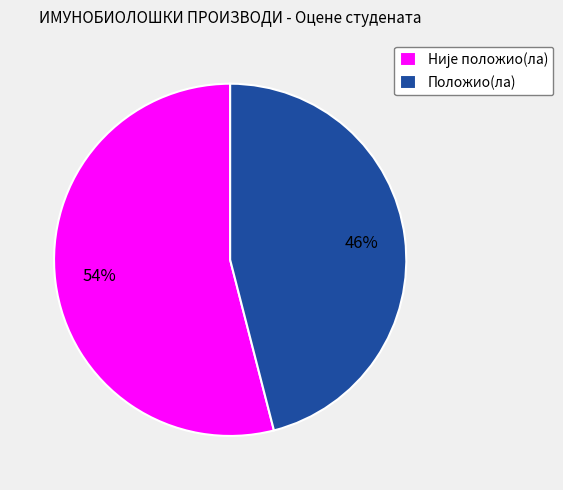

The Положио(ла) slice represents 36% of the pie. True or false?

False